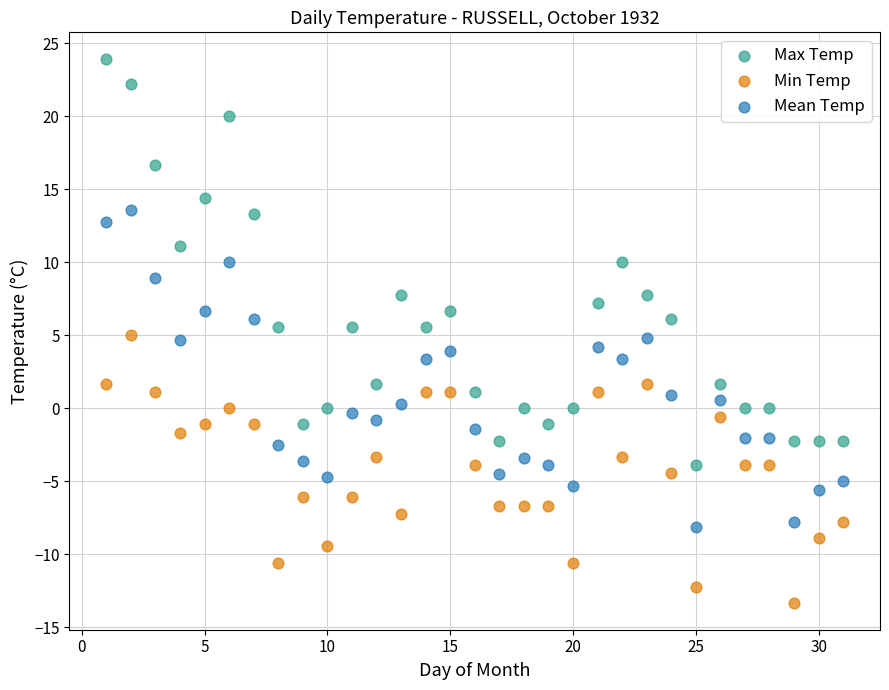

What are all the series names shown in the legend?

Max Temp, Min Temp, Mean Temp